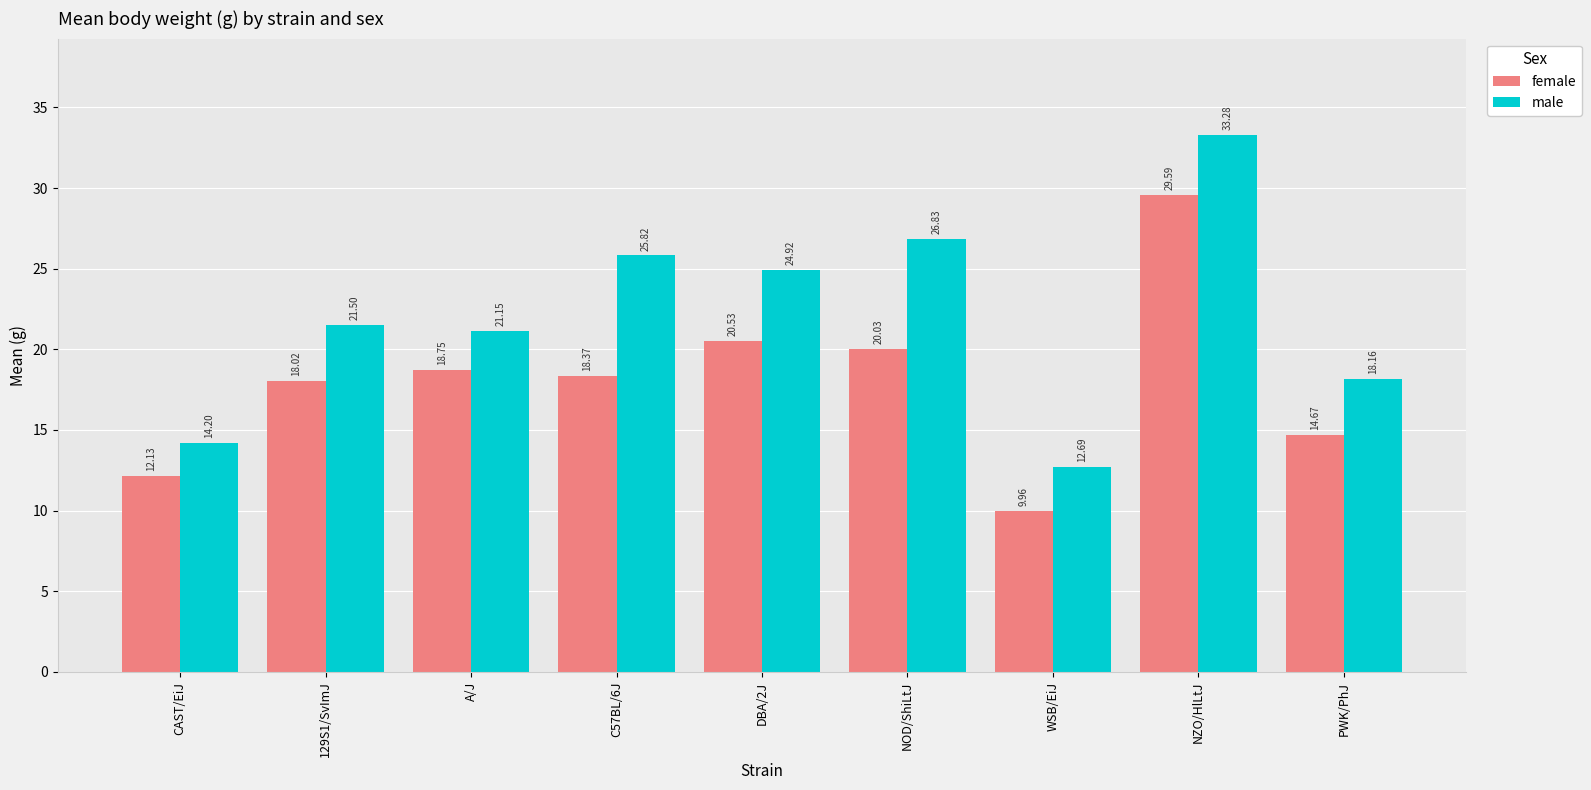

Which series changed the most between C57BL/6J and DBA/2J?

female